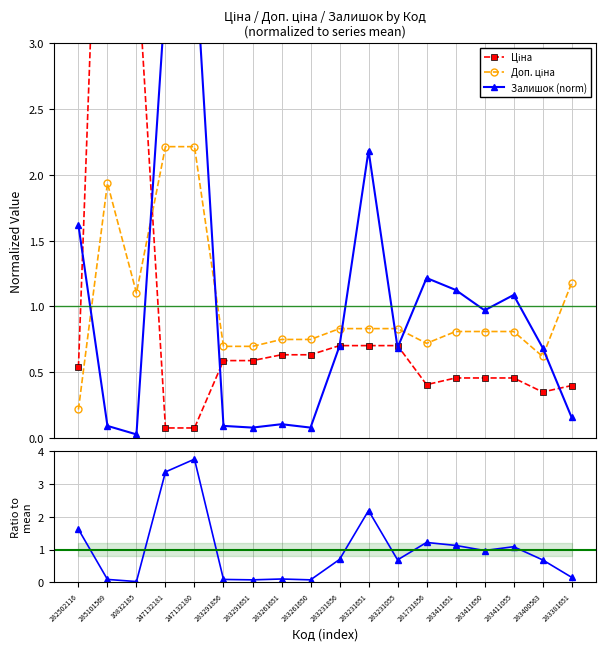

At which category does Доп. ціна reach its first local valley?

10832185